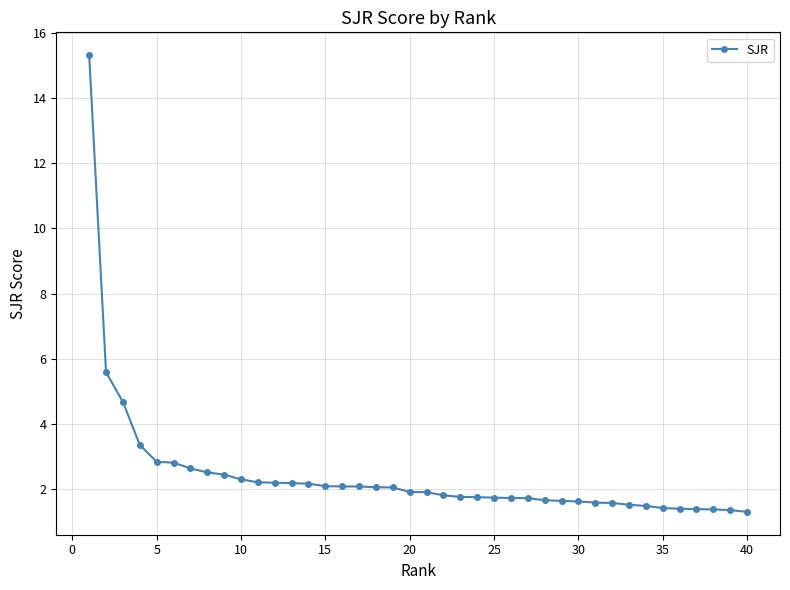

What is the maximum value shown in the chart?

15.3